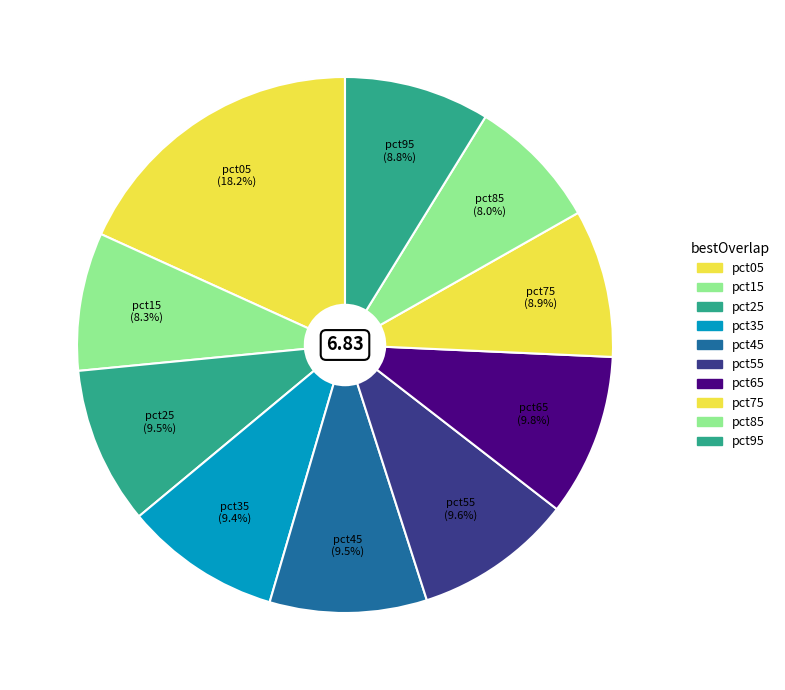

Count the number of slices in the pie.

10